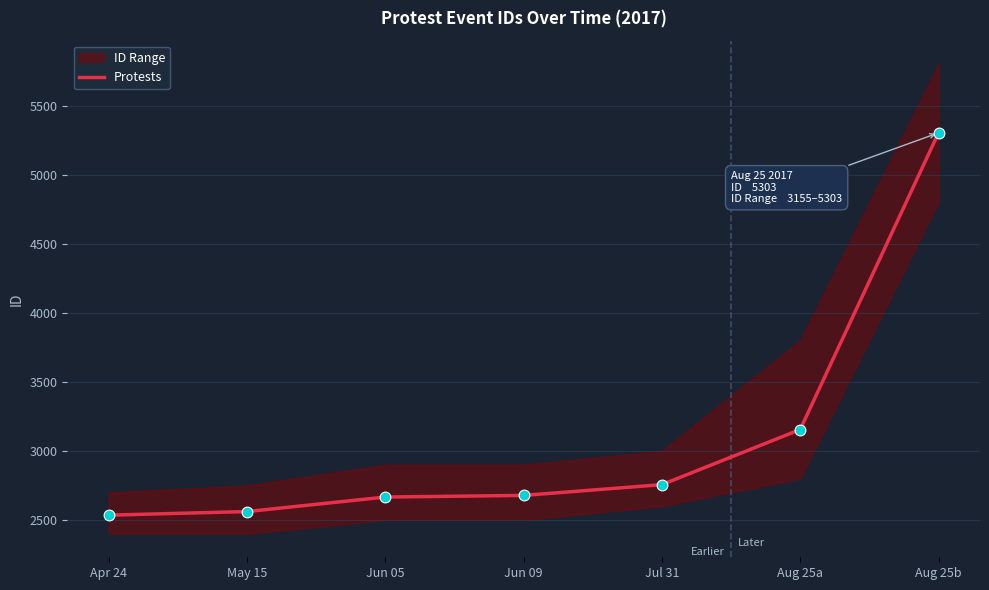

What is the change in value from Apr 24 to Aug 25a?

+620